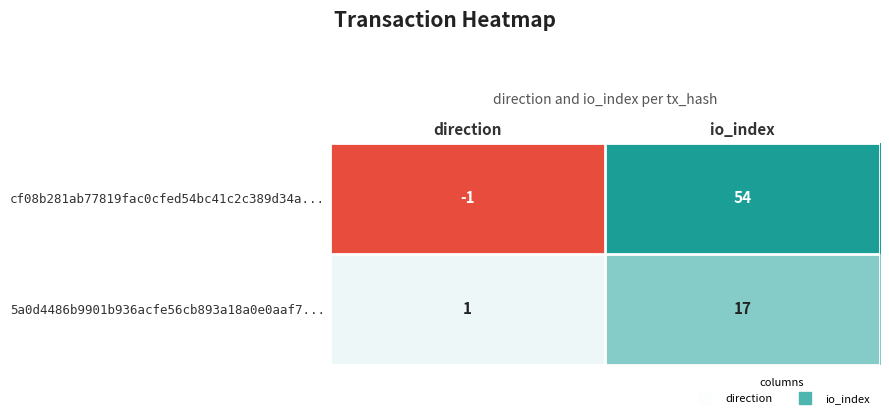

Reading left to right, extract all data points from this chart.

cf08b281ab77819fac0cfed54bc41c2c389d34a...: direction=-1	io_index=54
5a0d4486b9901b936acfe56cb893a18a0e0aaf7...: direction=1	io_index=17